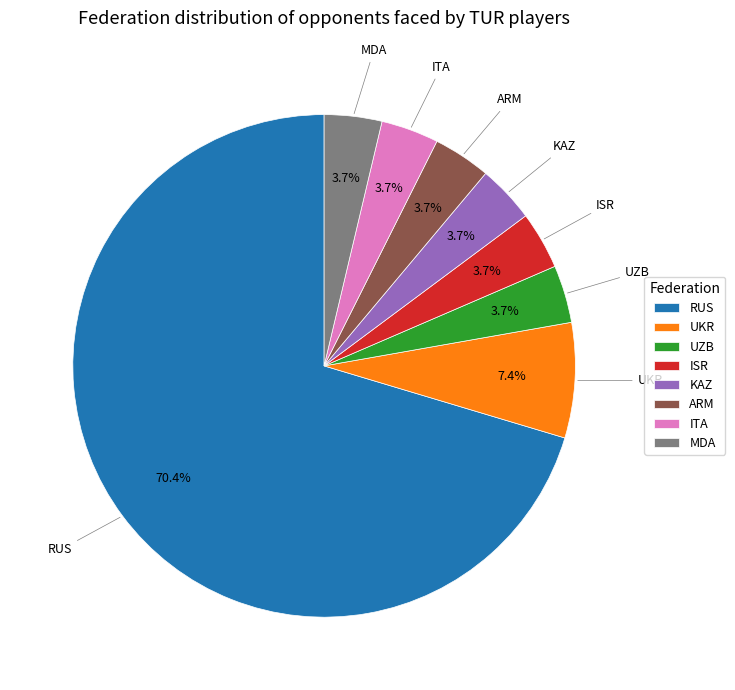

Which category has the biggest portion of the pie?

RUS